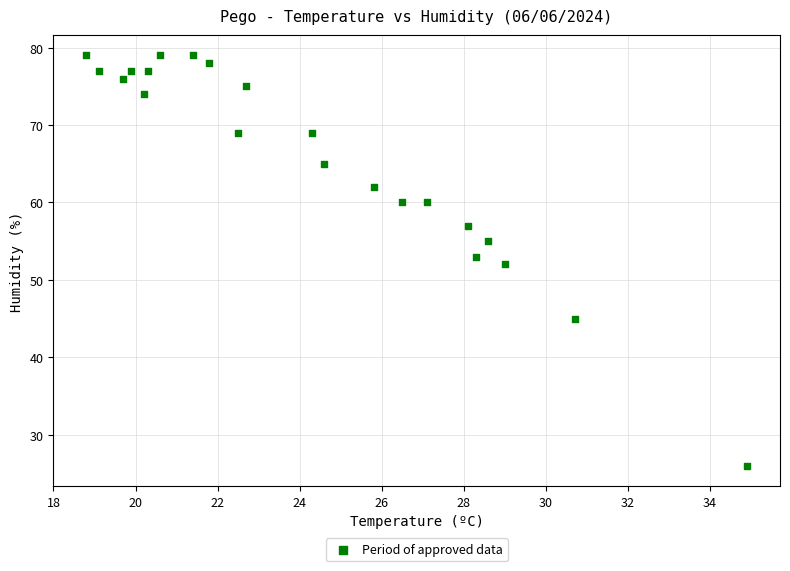

What is the range of Y values (max minus min)?

53